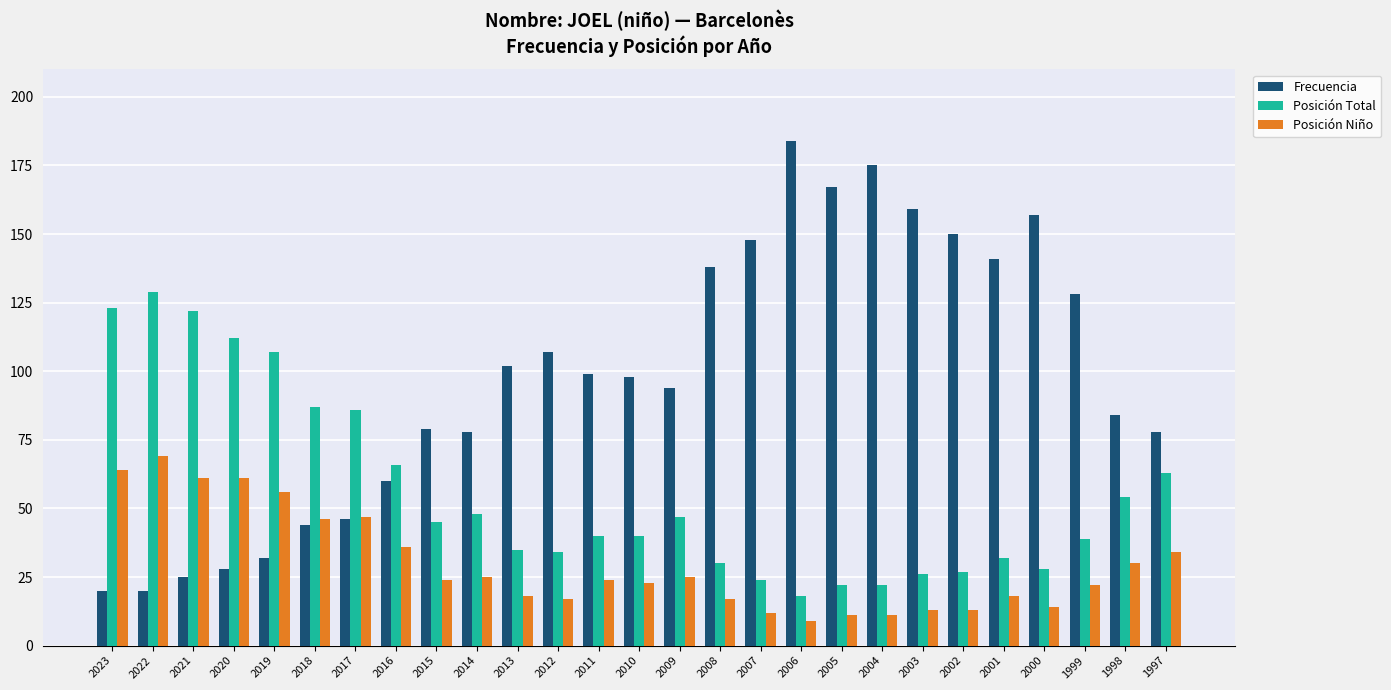

At which label does Frecuencia reach its peak?

2006